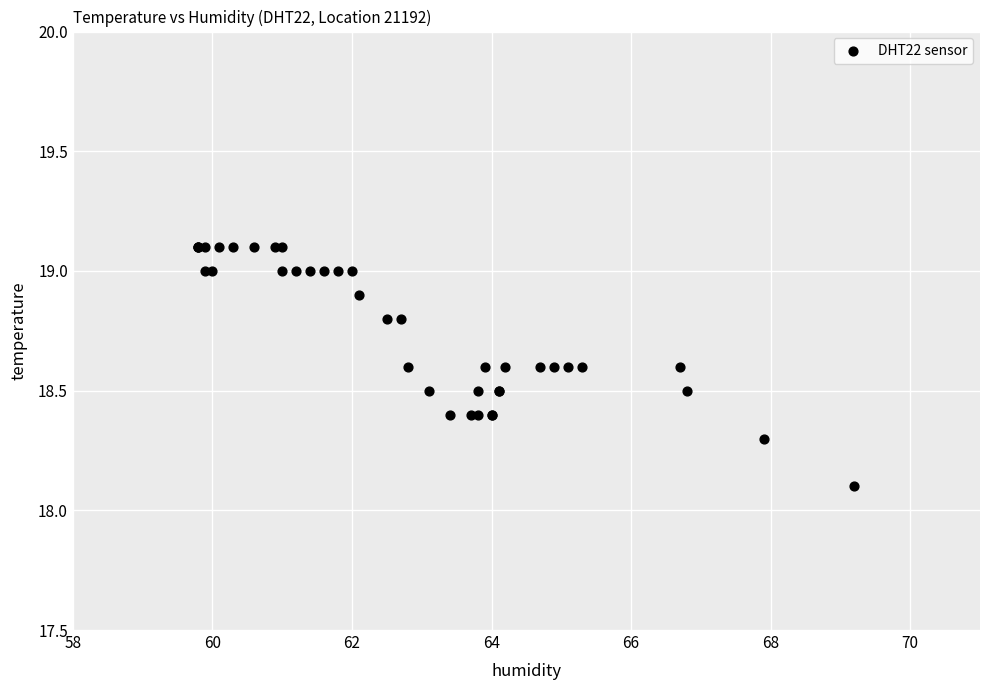

What Y value in the scatter plot is closest to 18?

18.1